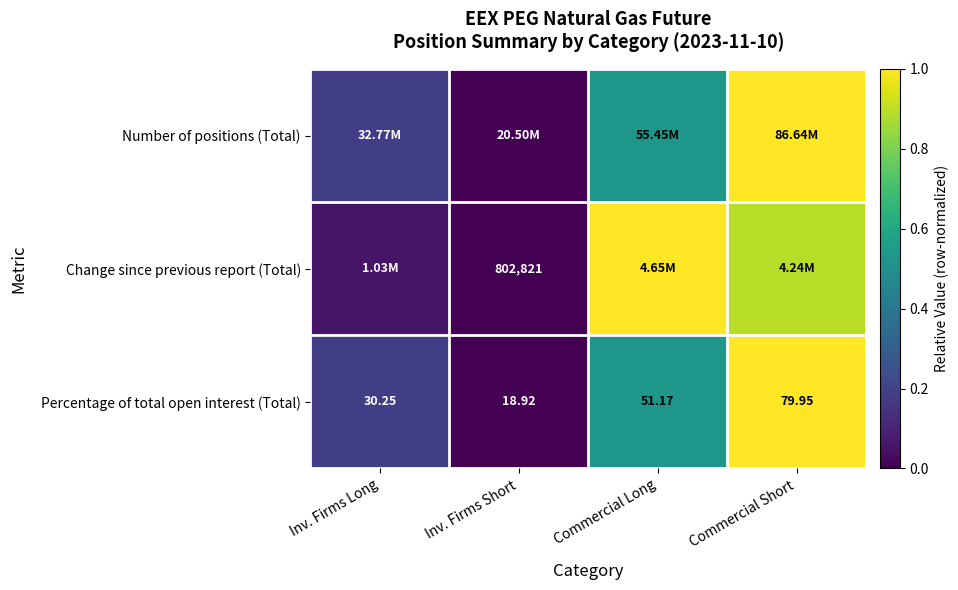

At which label does Percentage of total open interest (Total) reach its minimum?

Inv. Firms Short